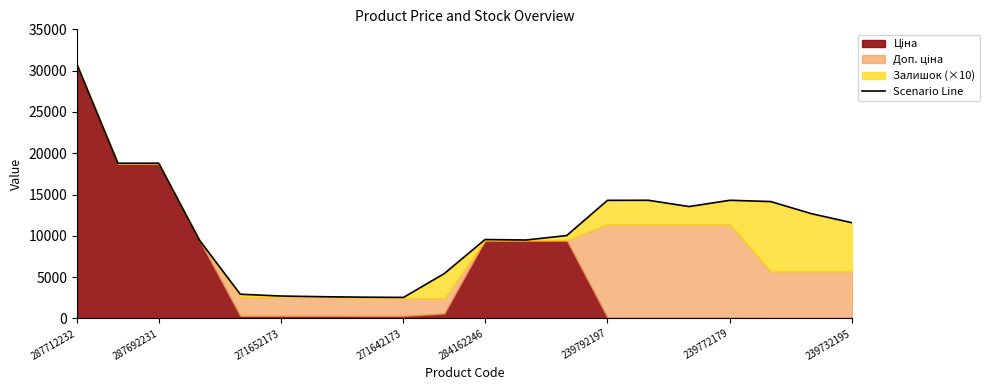

What is the average value?

11032.5